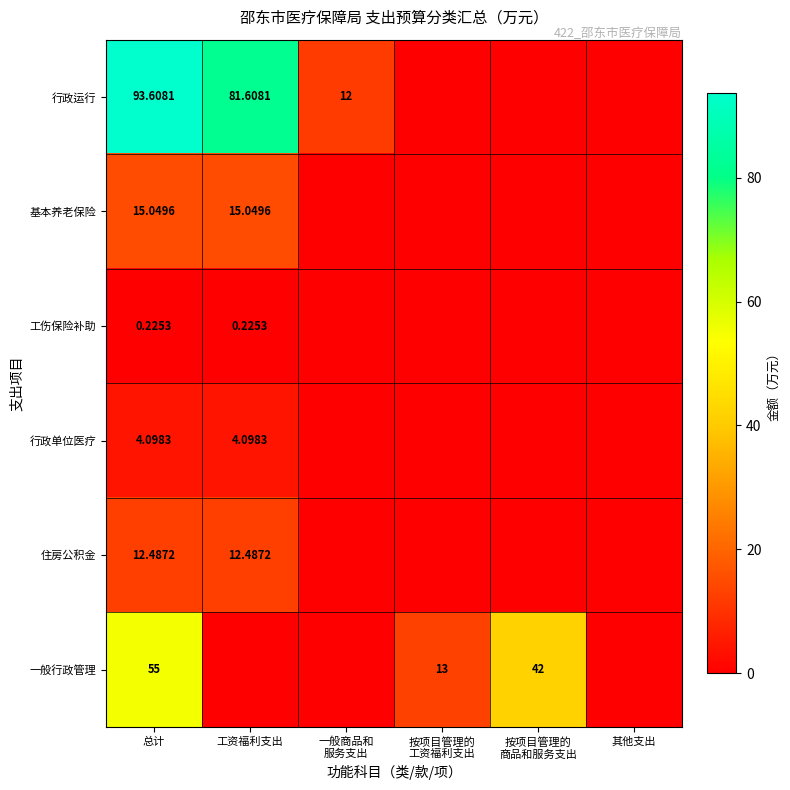

Is the value of 一般行政管理 at 总计 greater than the value of 基本养老保险 at 总计?

Yes